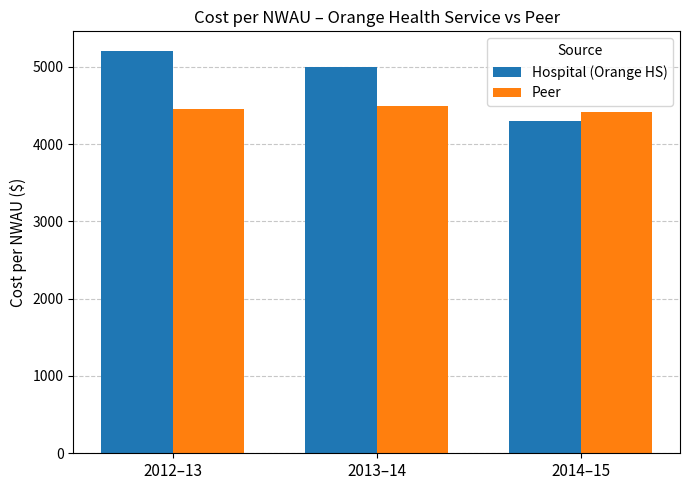

The Hospital (Orange HS) series shows 4300 at 2014–15. True or false?

True